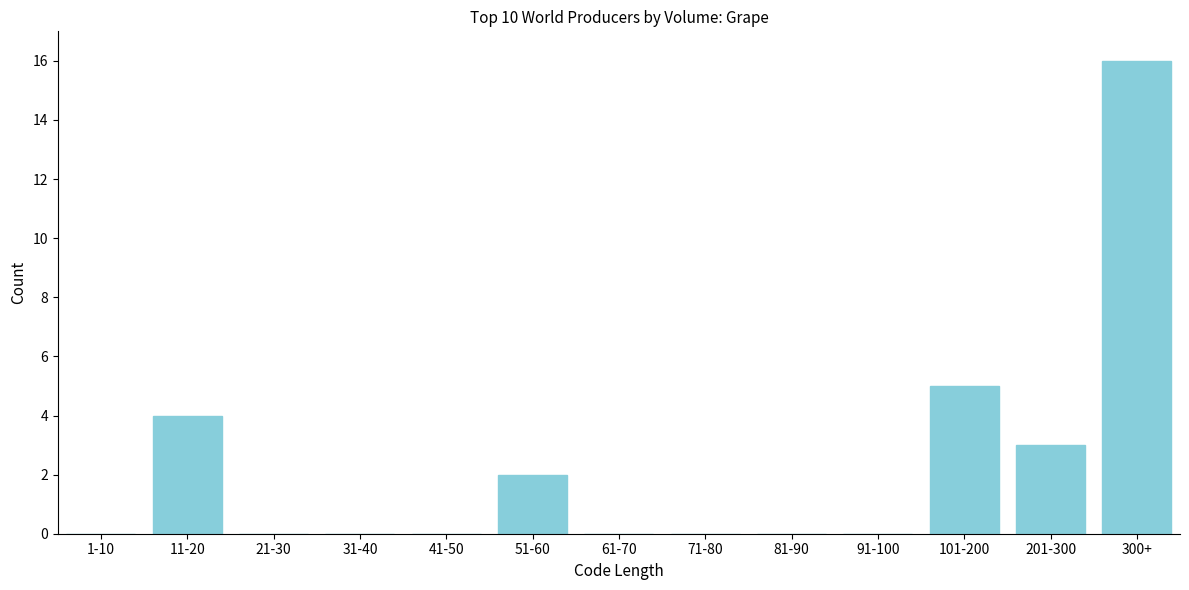

Reading left to right, what are all the values shown in this chart?

1-10=0	11-20=4	21-30=0	31-40=0	41-50=0	51-60=2	61-70=0	71-80=0	81-90=0	91-100=0	101-200=5	201-300=3	300+=16